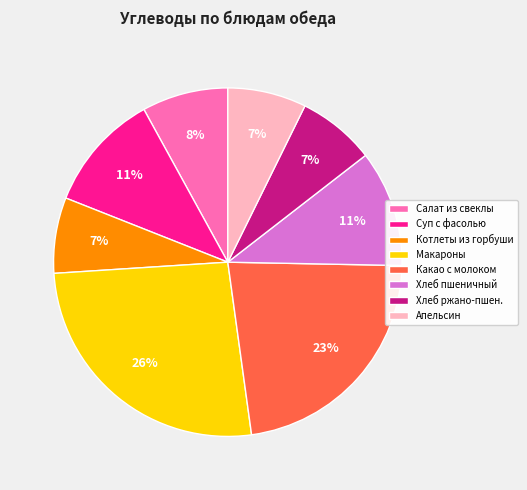

Do Котлеты из горбуши and Макароны together represent more than half of the pie?

No